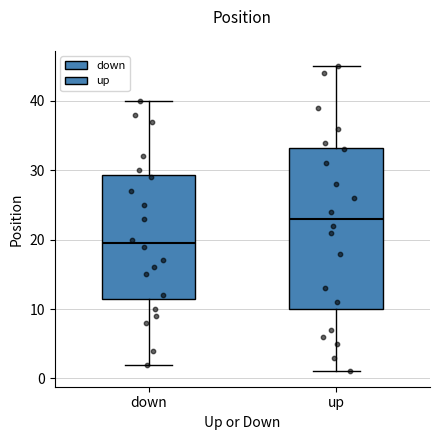

Which box has the highest median line?

up